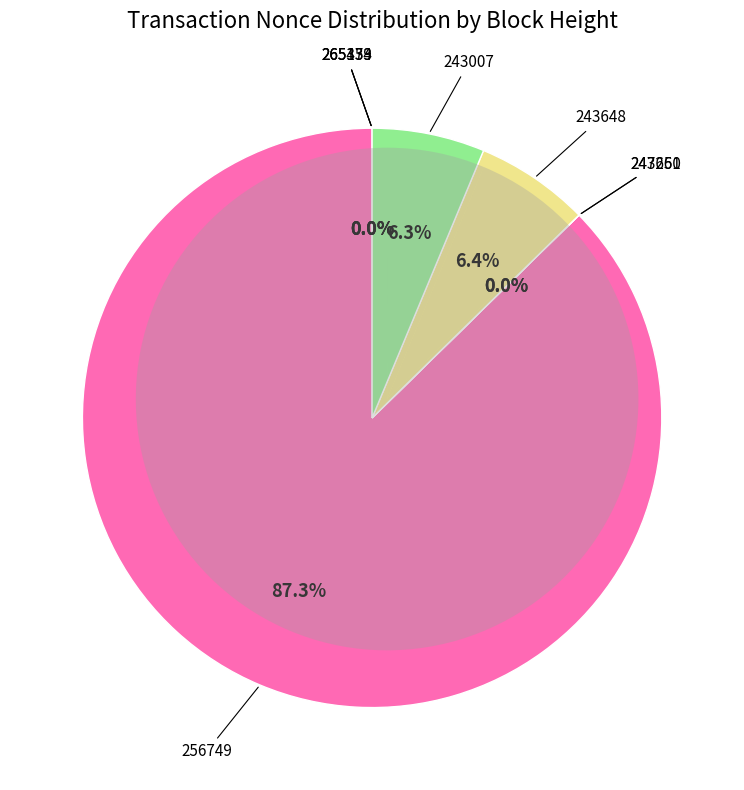

Which category accounts for the majority?

256749